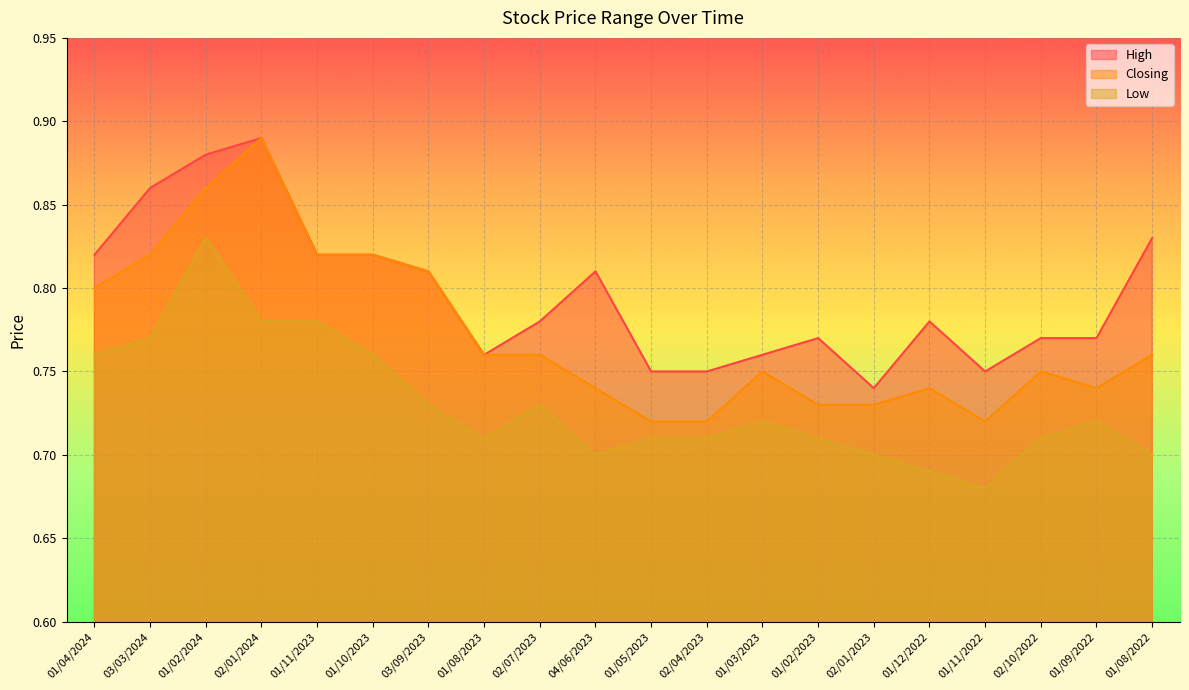

Reading right to left, what are all the values shown in this chart?

High: 0.8	0.8	0.8	0.8	0.8	0.7	0.8	0.8	0.8	0.8	0.8	0.8	0.8	0.8	0.8	0.8	0.9	0.9	0.9	0.8
Closing: 0.8	0.7	0.8	0.7	0.7	0.7	0.7	0.8	0.7	0.7	0.7	0.8	0.8	0.8	0.8	0.8	0.9	0.9	0.8	0.8
Low: 0.7	0.7	0.7	0.7	0.7	0.7	0.7	0.7	0.7	0.7	0.7	0.7	0.7	0.7	0.8	0.8	0.8	0.8	0.8	0.8